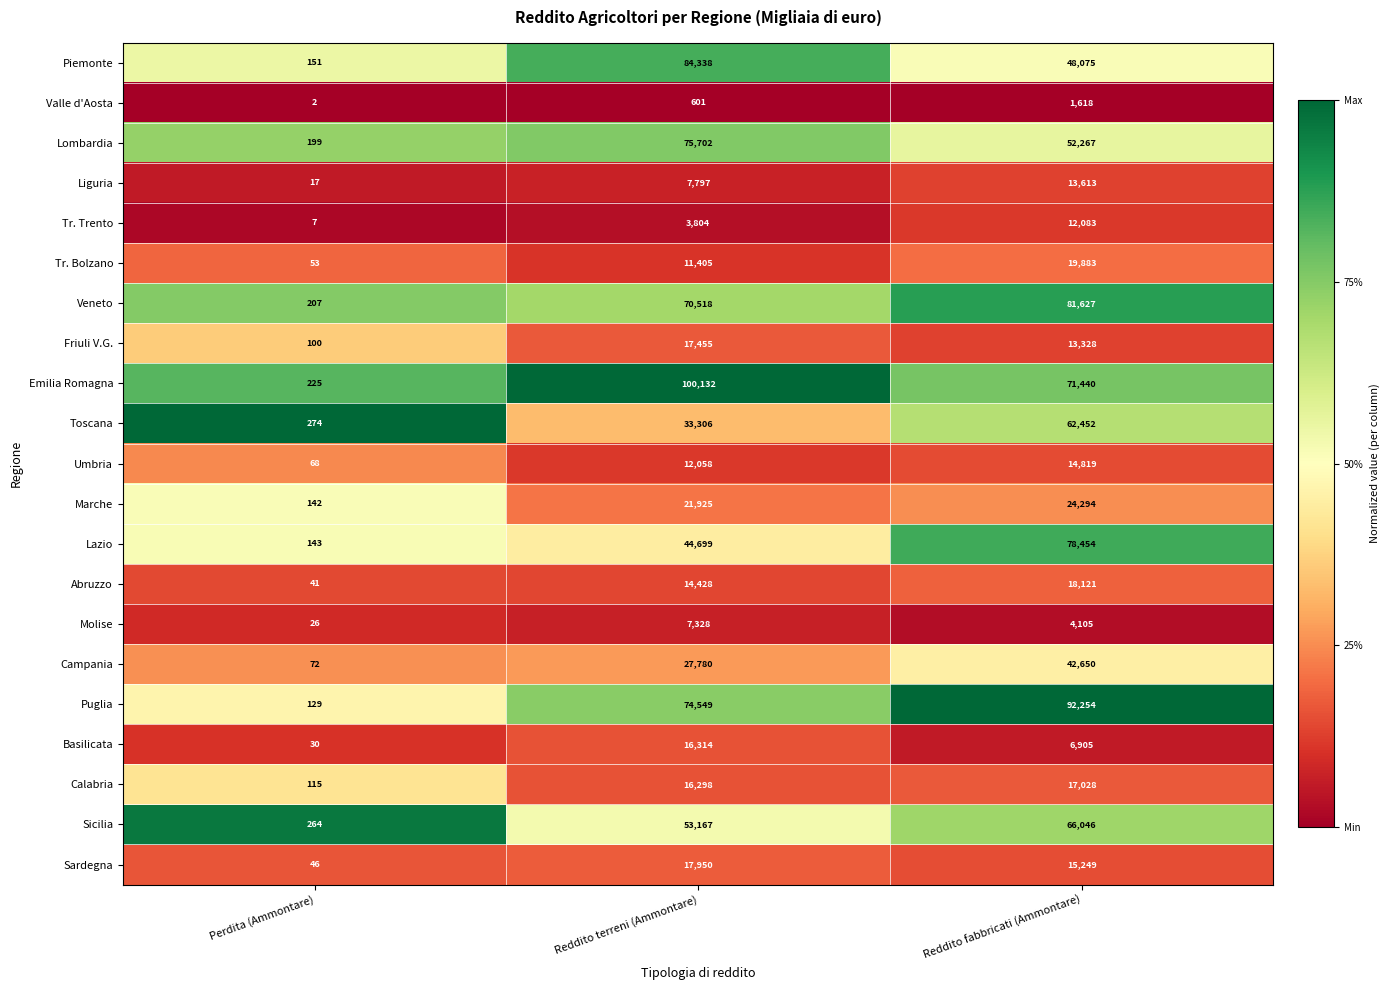

Which series has the largest range (max minus min)?

Emilia Romagna